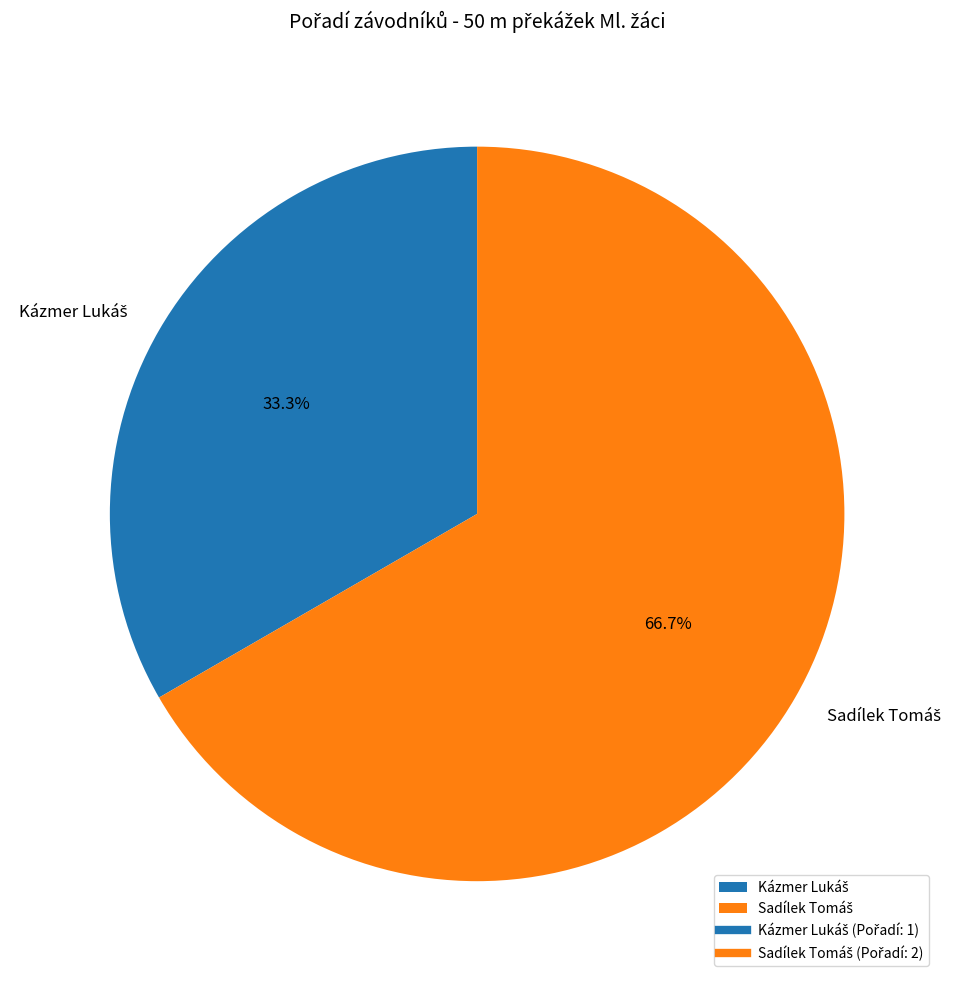

Does any single category account for the majority?

Yes